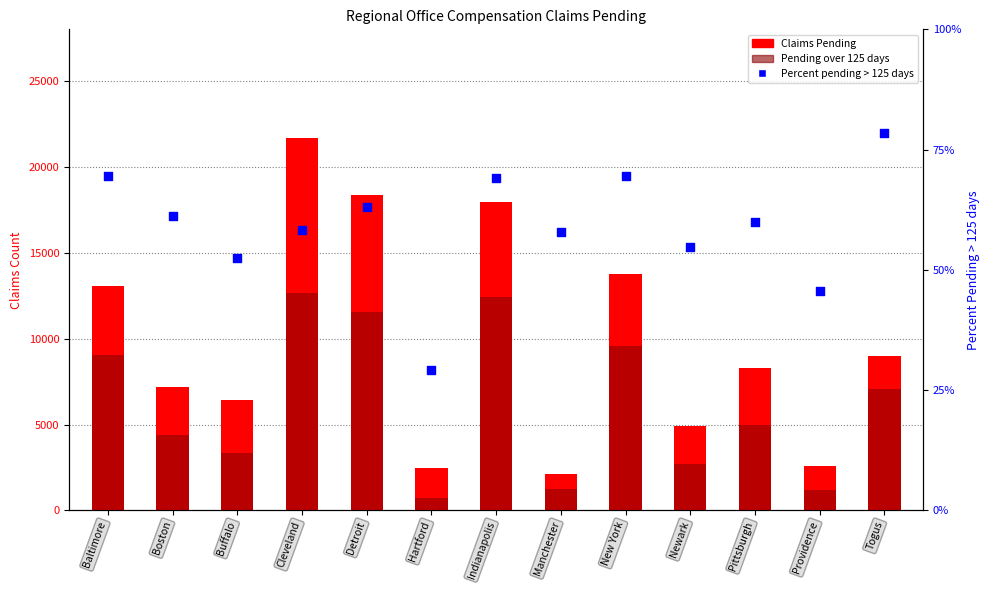

Which series contains the lowest Y value?

Percent pending > 125 days